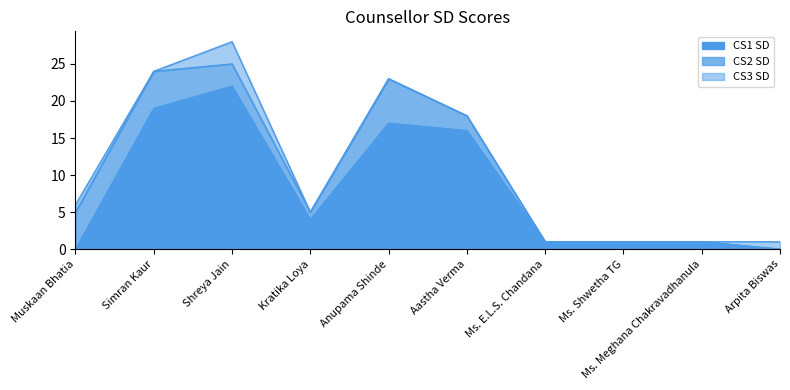

Reading right to left, transcribe all the data shown in this chart.

CS1 SD: 0	1	1	1	16	17	4	22	19	0
CS2 SD: 0	0	0	0	2	6	1	3	5	5
CS3 SD: 1	0	0	0	0	0	0	3	0	1